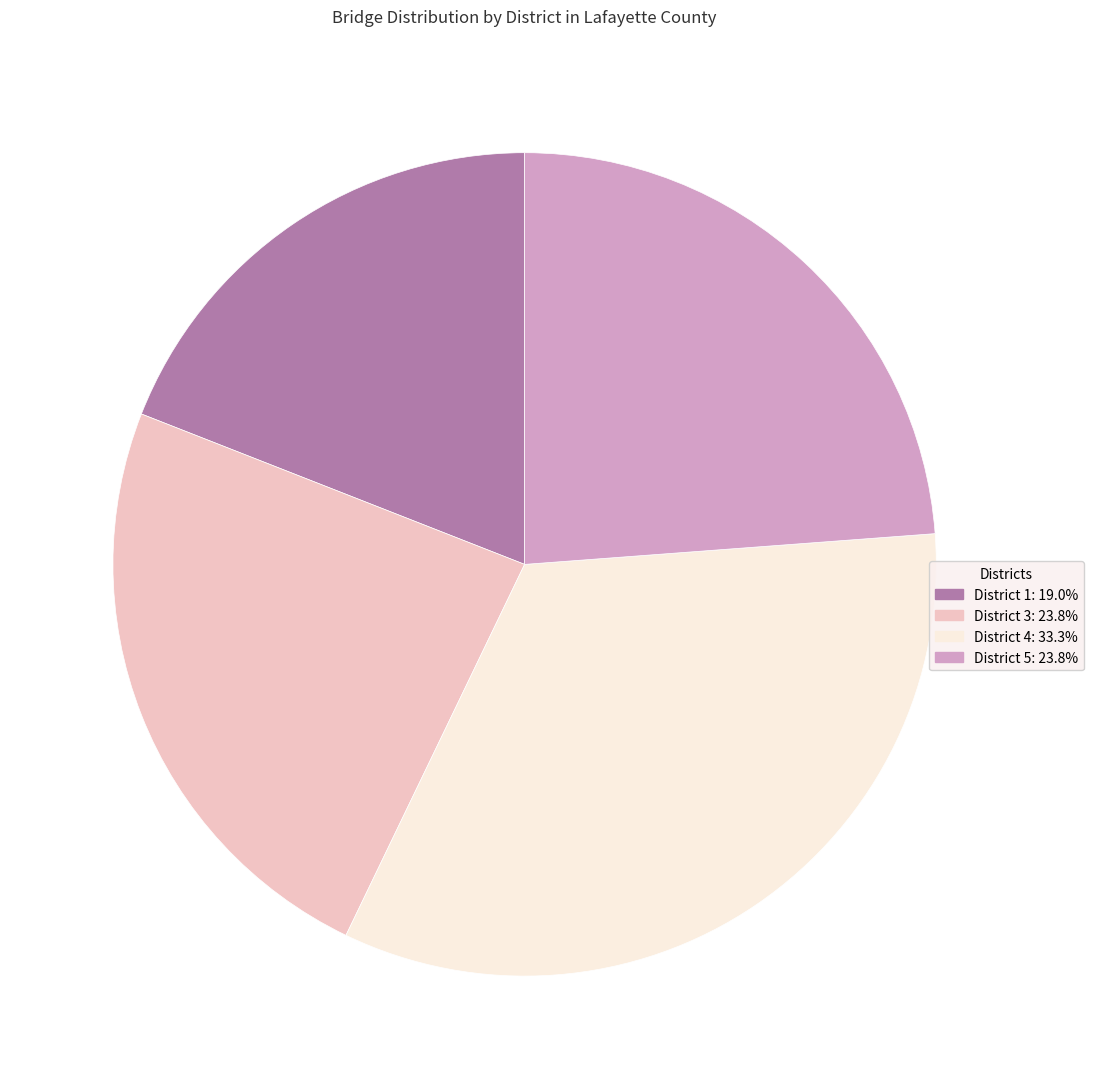

Do District 1 and District 5 together represent more than half of the pie?

No